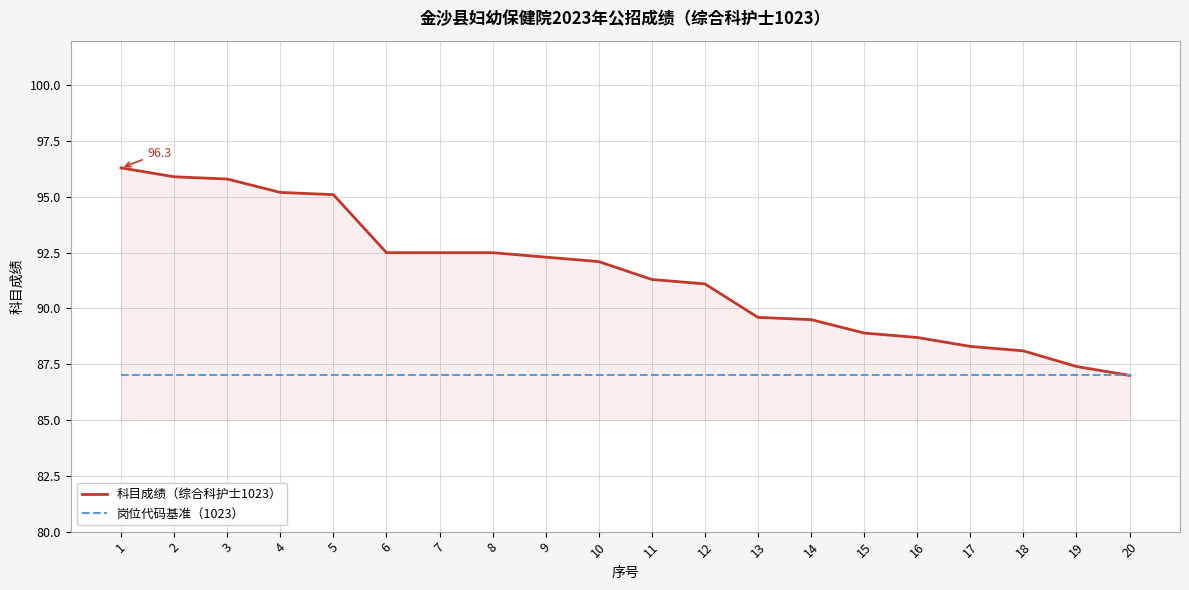

Which series has the largest range (max minus min)?

科目成绩（综合科护士1023）